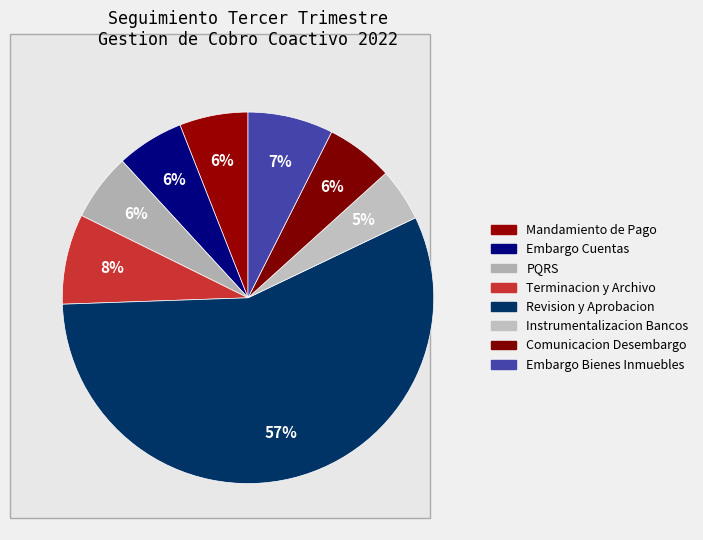

How many segments does this pie chart have?

8